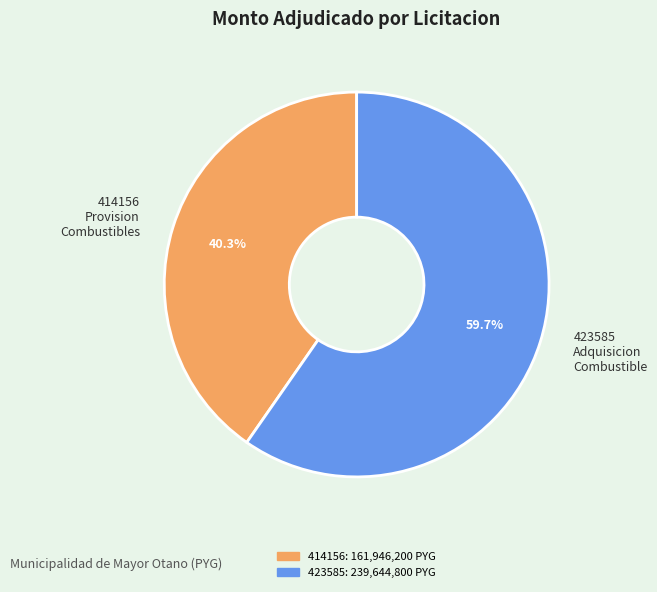

What is the ratio of the value at 423585 Adquisicion Combustible to the value at 414156 Provision Combustibles?

1.5